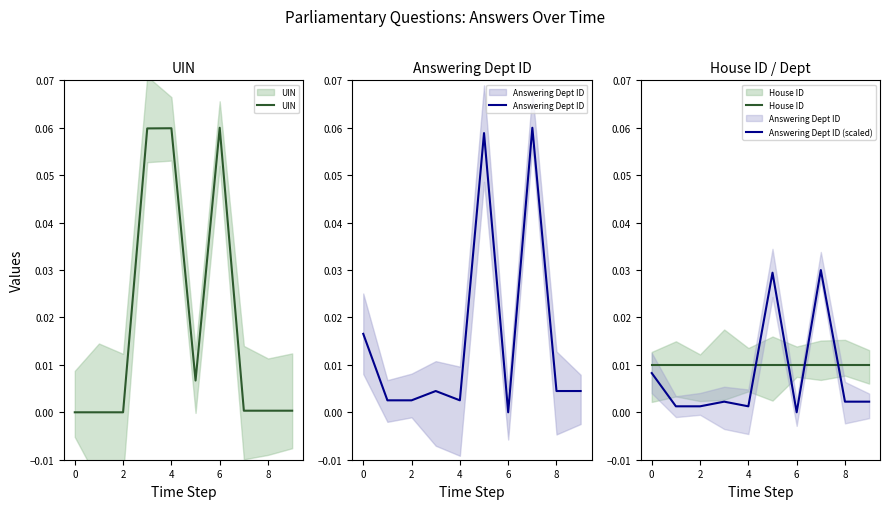

At 6, list the series in order from largest to smallest.

UIN, House ID, Answering Dept ID, Answering Dept ID (scaled)